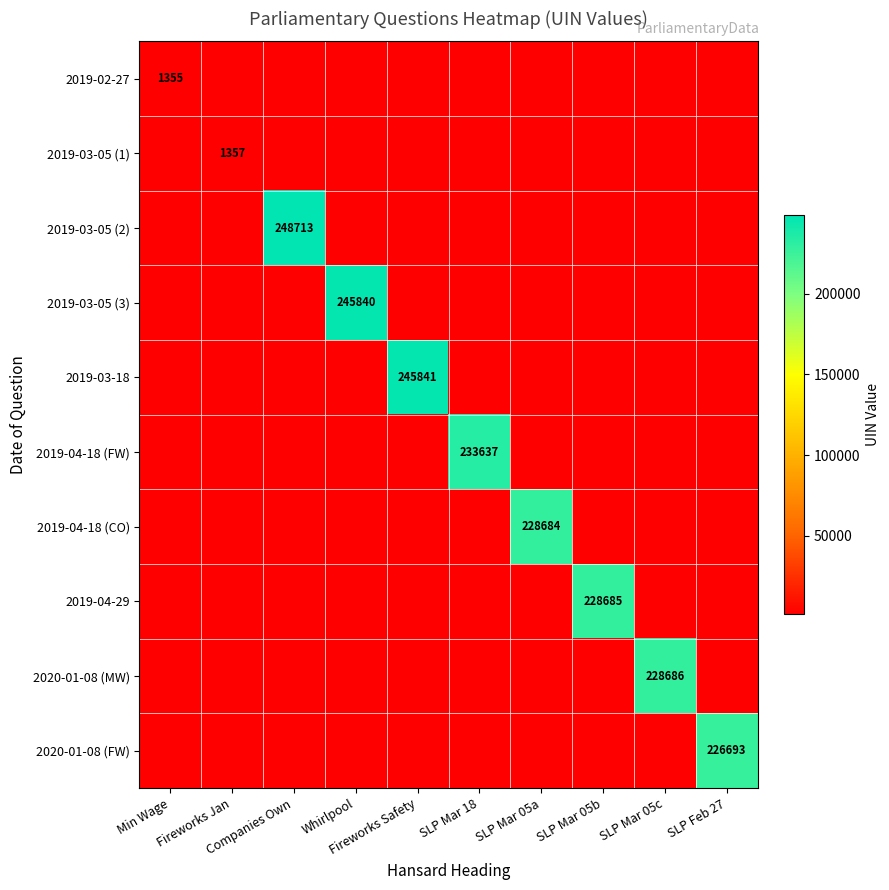

How many values in 2019-03-05 (1) are above zero?

1